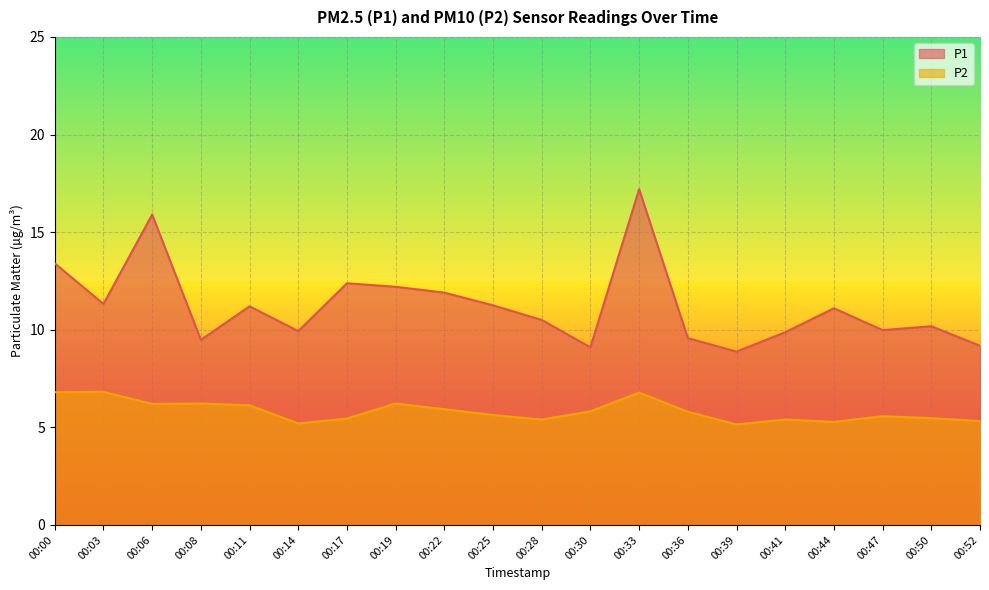

Is the value of P2 at 00:14 greater than the value of P1 at 00:06?

No